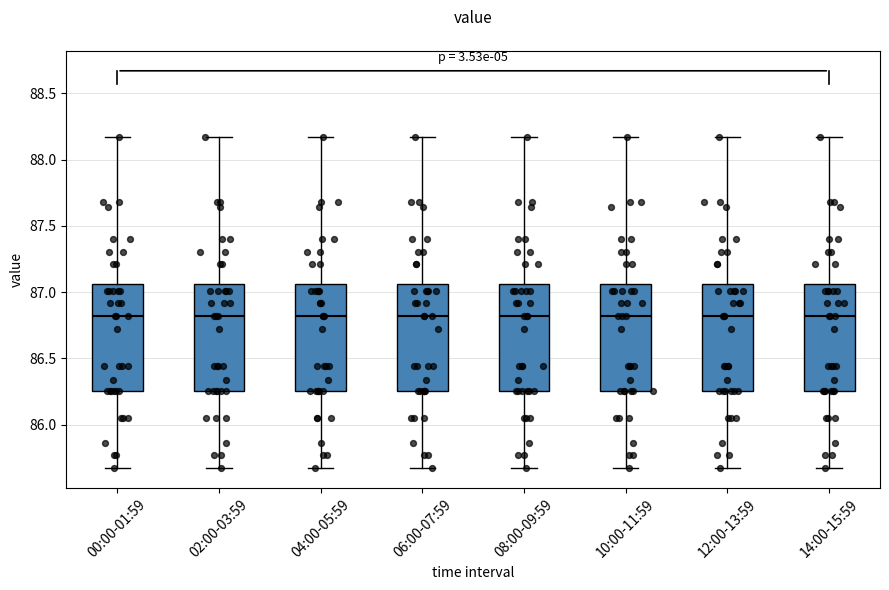

Where does the median line of the box for 06:00-07:59 sit on the y-axis? The values are not printed on the chart, so give them approximately, as read against the axis.

86.80